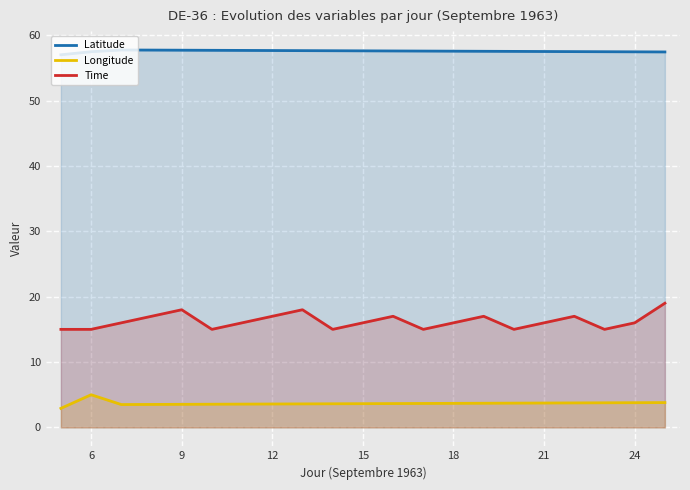

The value of Latitude at 18 is 57.5. True or false?

True